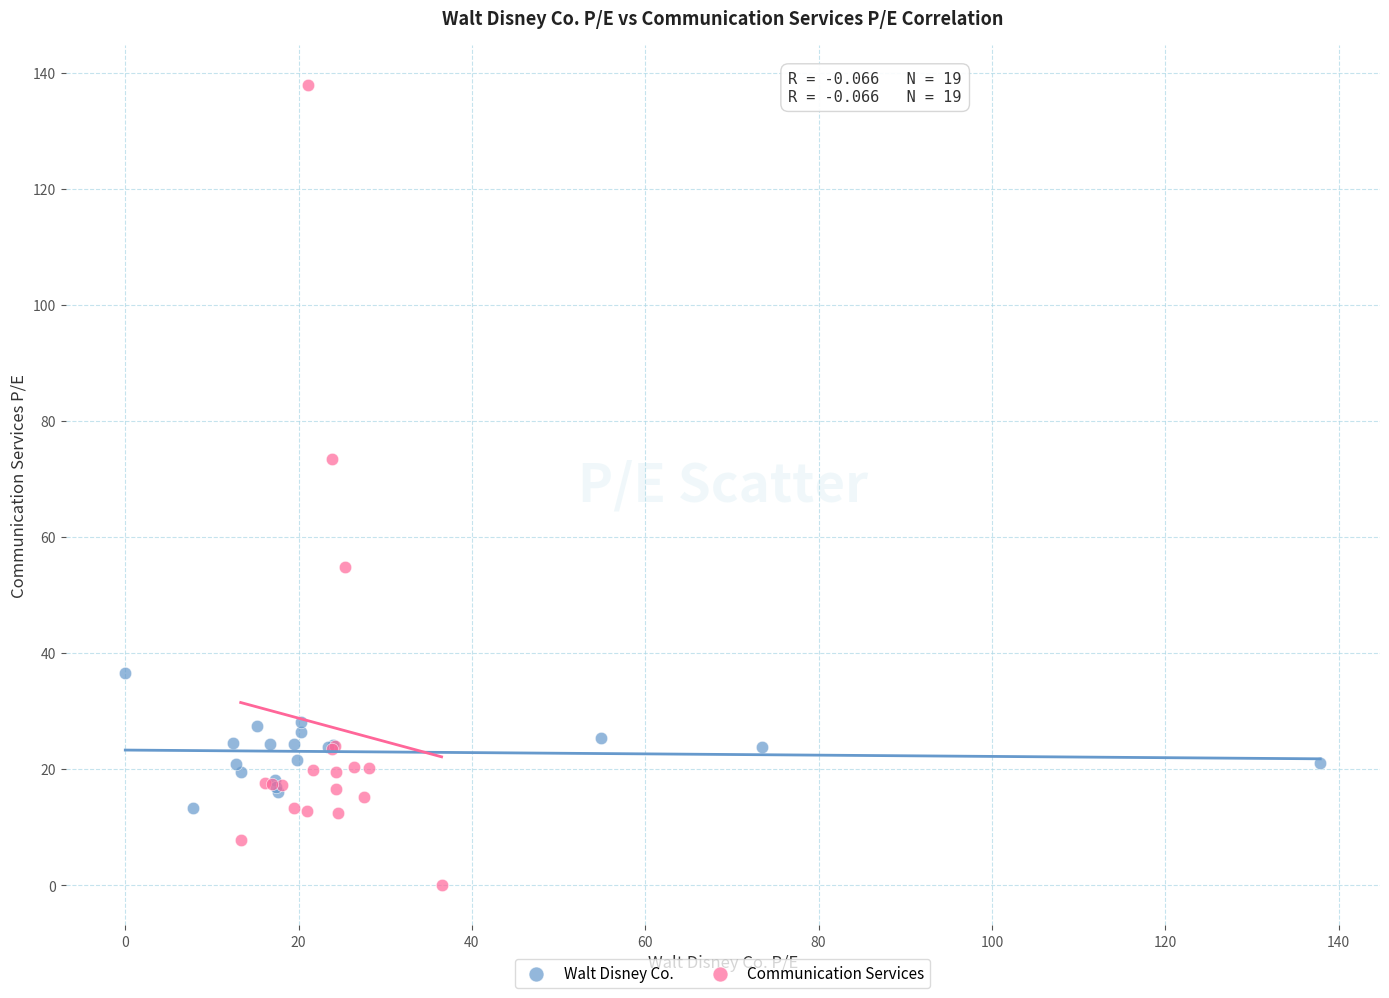

Which series has the largest Y range (max minus min)?

Communication Services